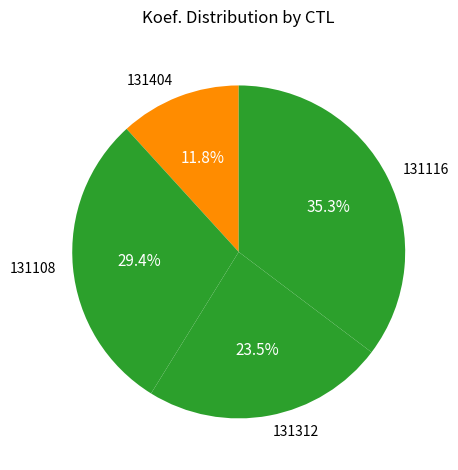

To the nearest percent, what portion does 131108 represent?

29%